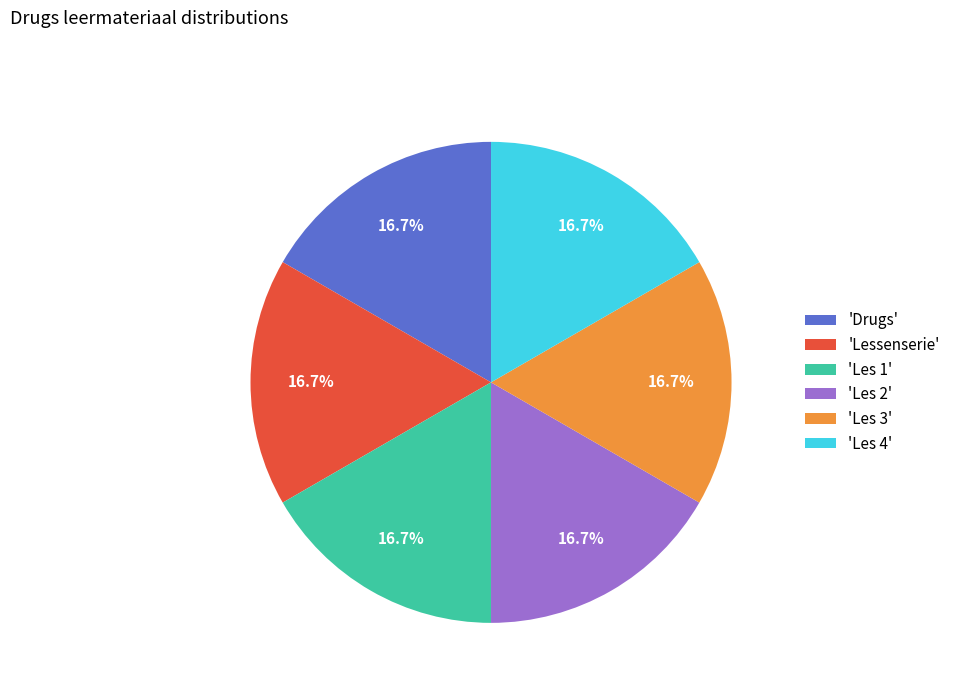

How much of the chart is everything except 'Les 3'?

83.3%